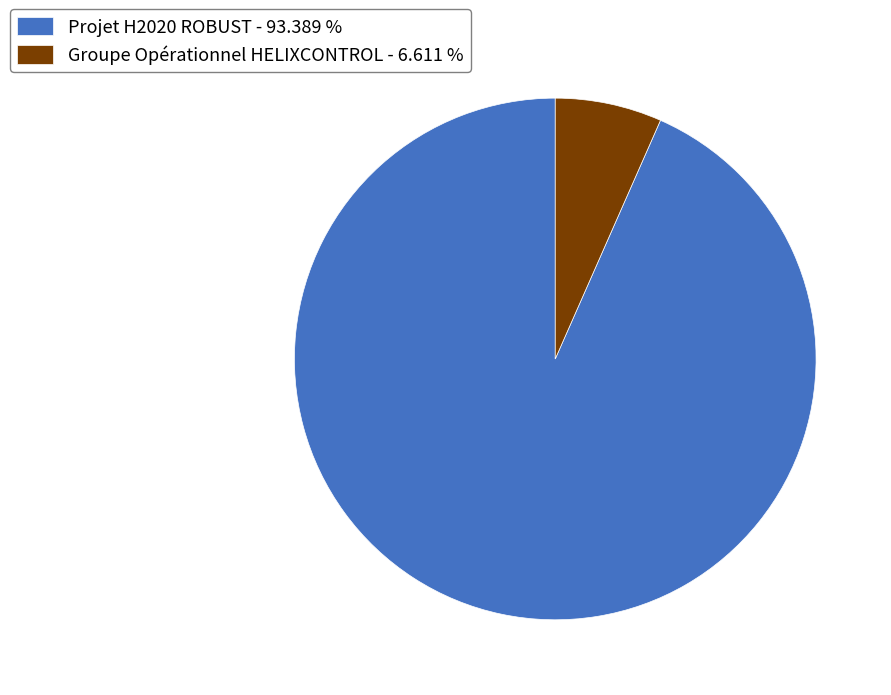

Approximately how many times larger is the value at Projet H2020 ROBUST - 93.389 % compared to Groupe Opérationnel HELIXCONTROL - 6.611 %?

14.1